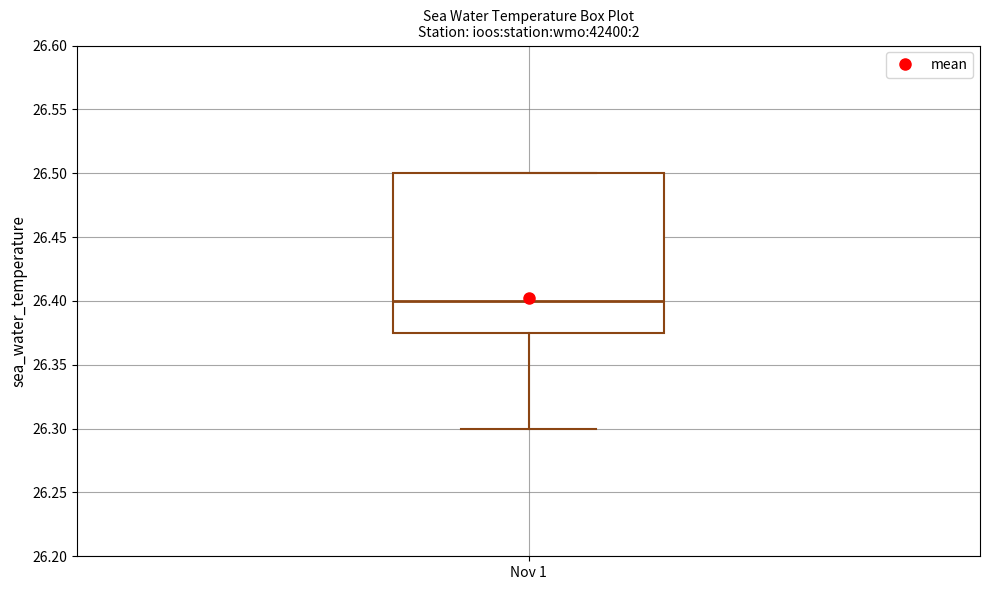

Read this box plot against the y-axis: the position of the median line, the range covered by the box, and the ends of both whiskers. The values are not printed on the chart, so give them approximately, as read against the axis.

median 26.400, box 26.375 to 26.500, whiskers 26.300 to 26.500